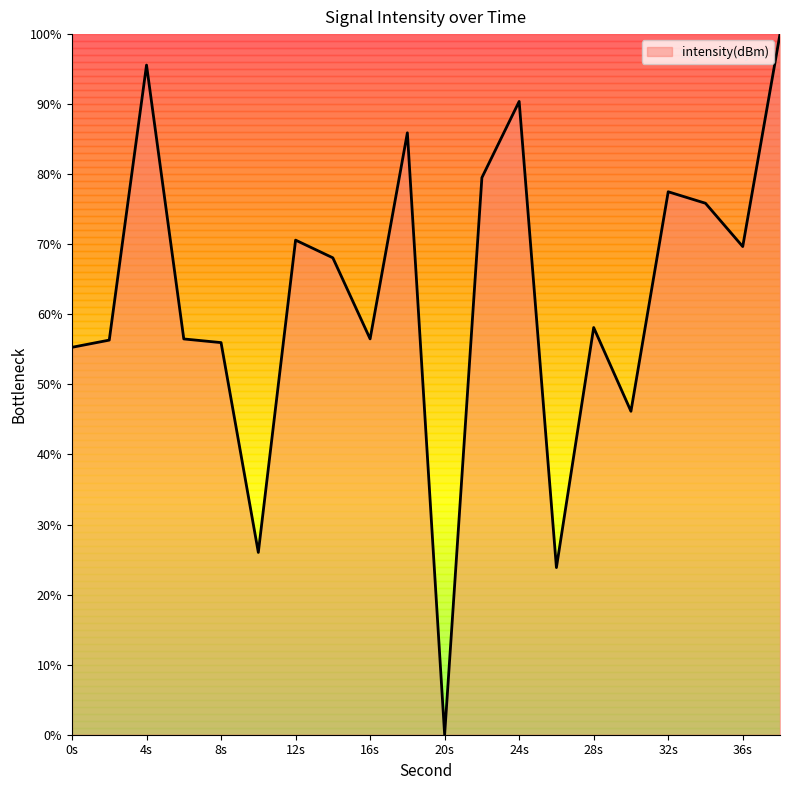

What is the difference between the maximum and minimum values?

100.0